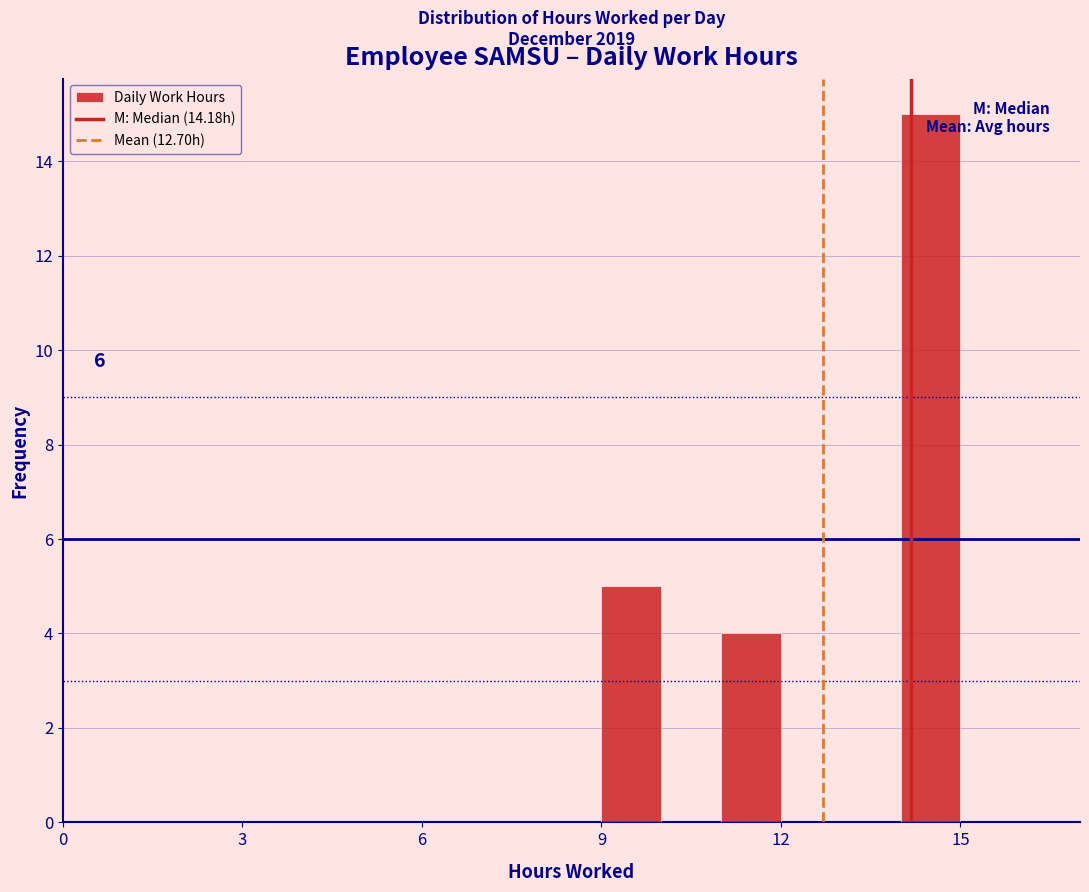

Read against the x-axis, roughly where is the centre of the tallest bar?

14.5